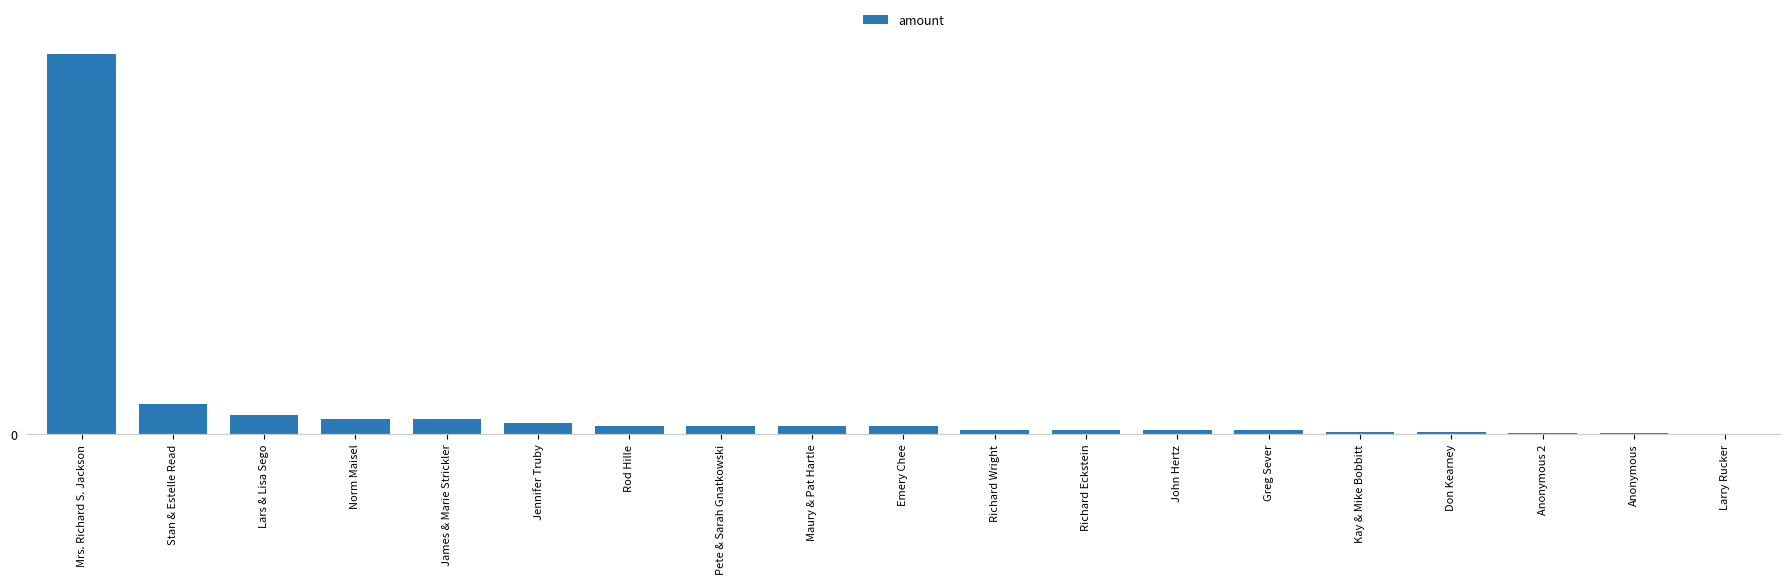

The value at Greg Sever is 68. True or false?

False